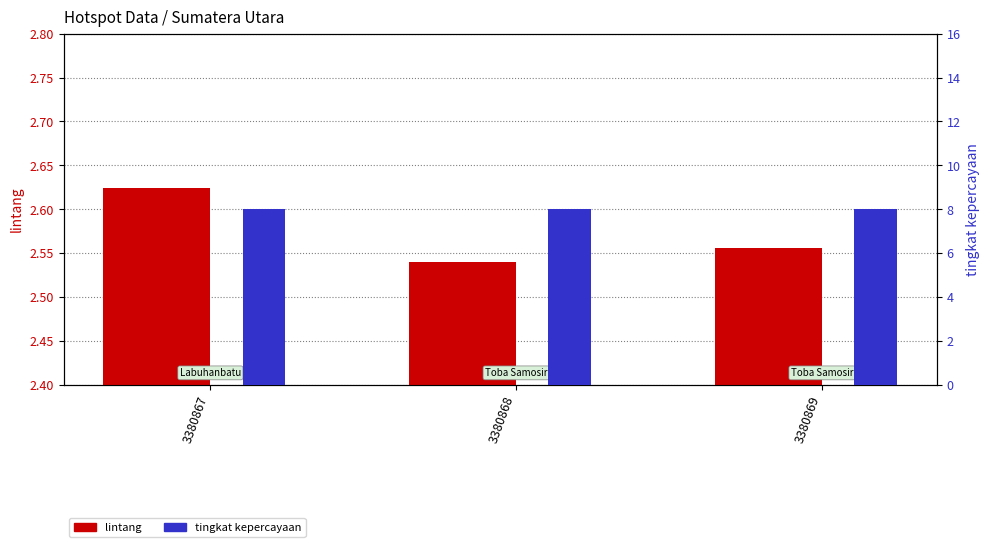

Are the bars grouped side by side (vs. stacked)?

Yes